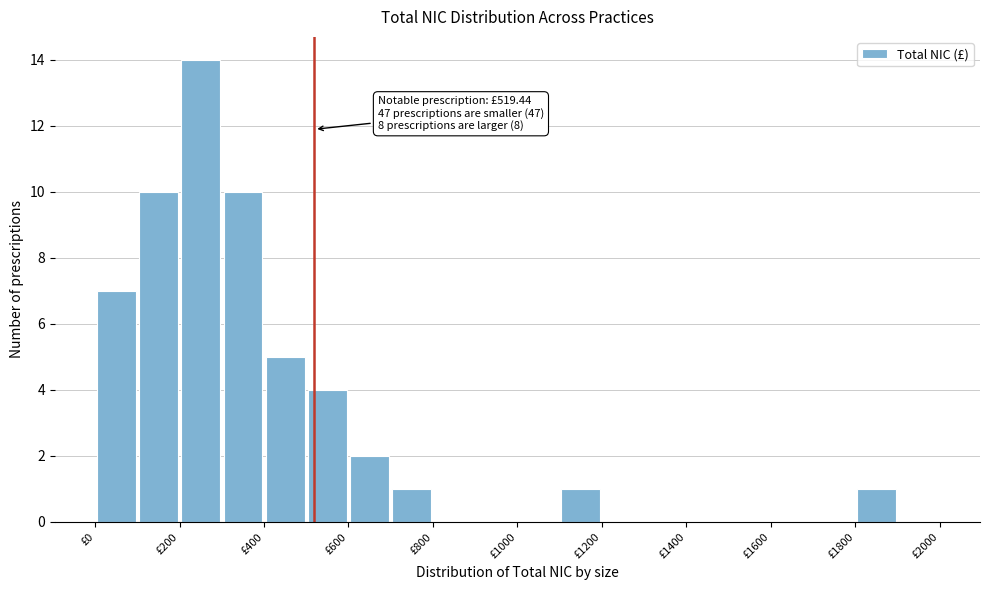

Which range on the x-axis has the tallest bar?

200 to 300